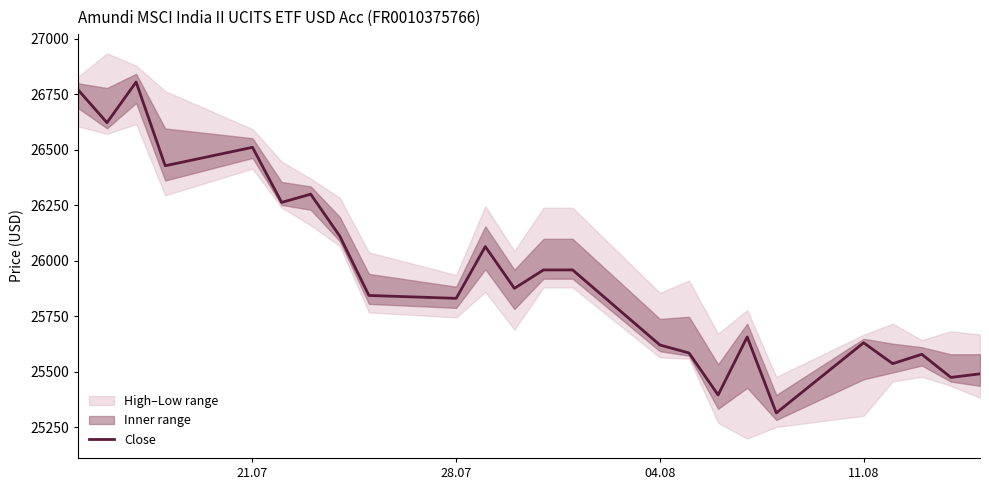

How many lines are shown in the chart?

1